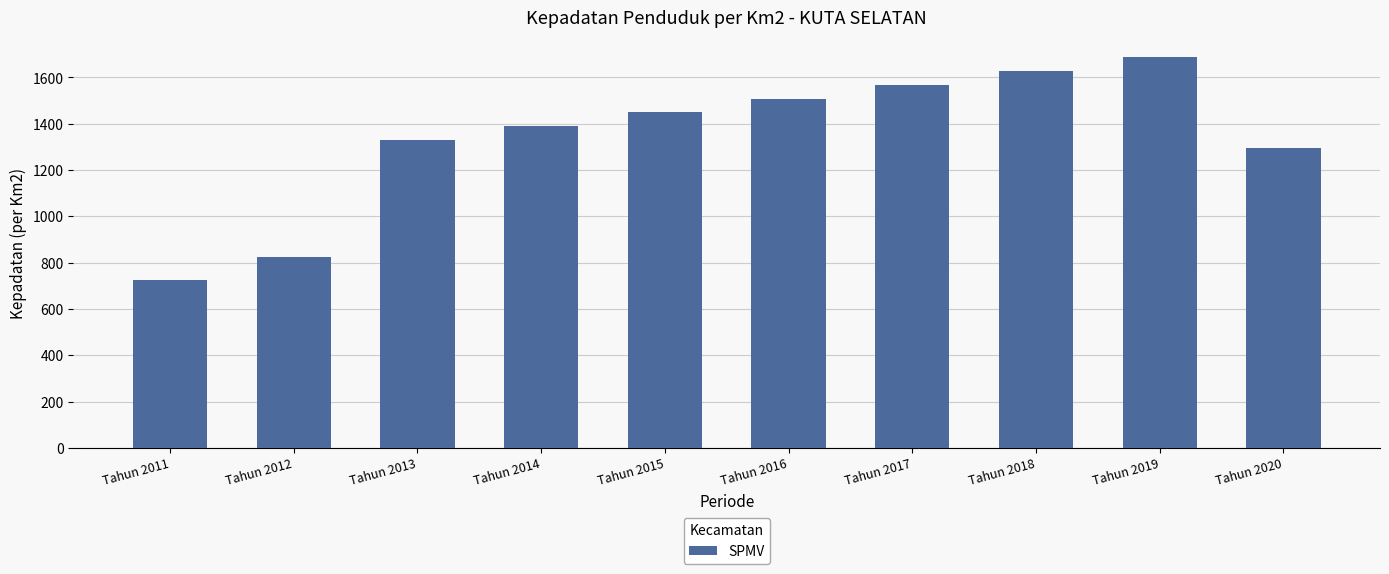

At which label does the data first exceed 1448?

Tahun 2015